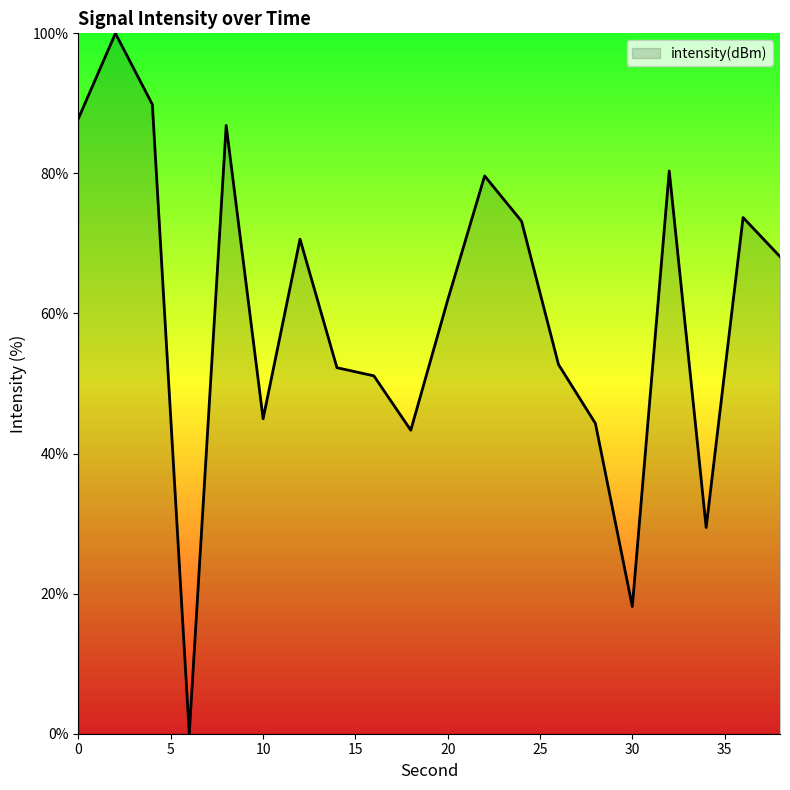

What is the greatest value displayed?

100.0